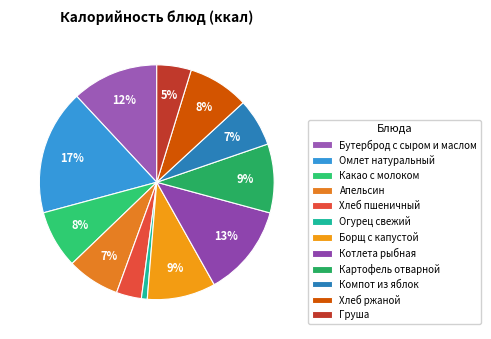

Does Омлет натуральный represent more than half of the total?

No